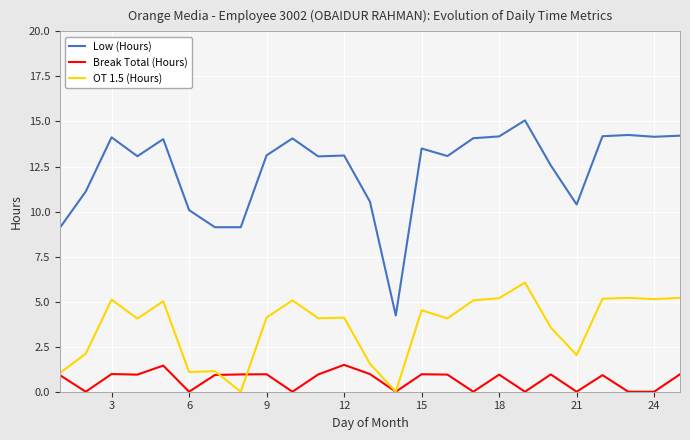

Which series has the widest spread of values?

Low (Hours)